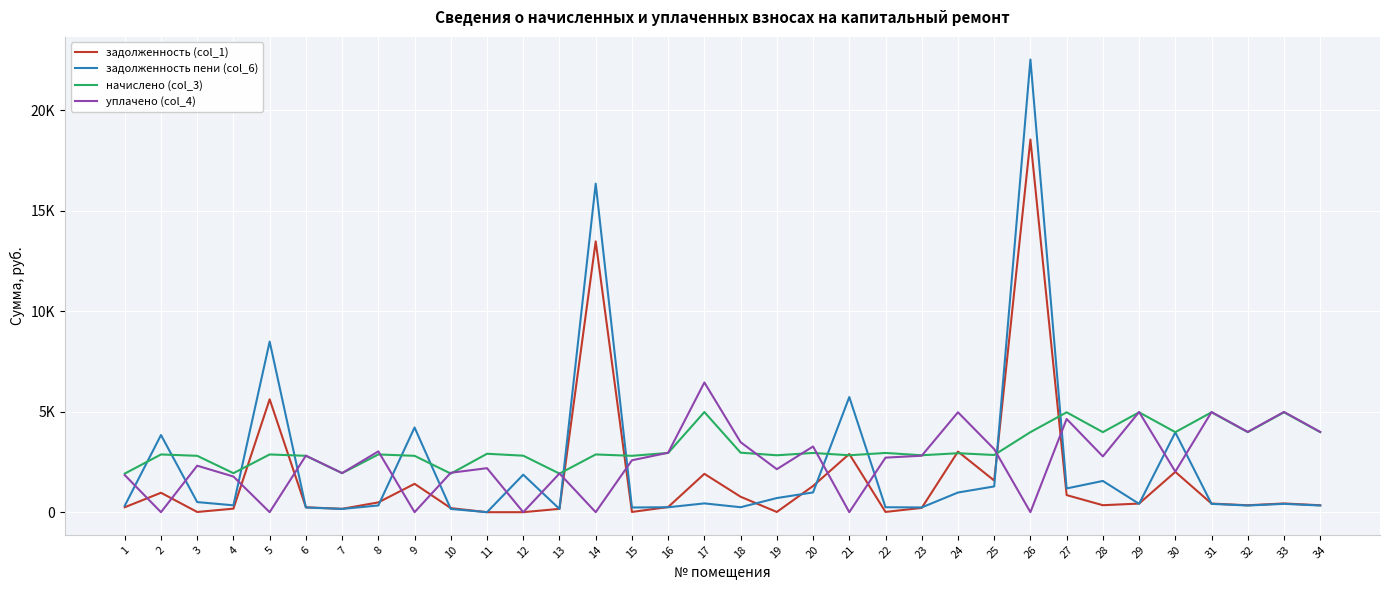

What are all the series names shown in the legend?

задолженность (col_1), задолженность пени (col_6), начислено (col_3), уплачено (col_4)